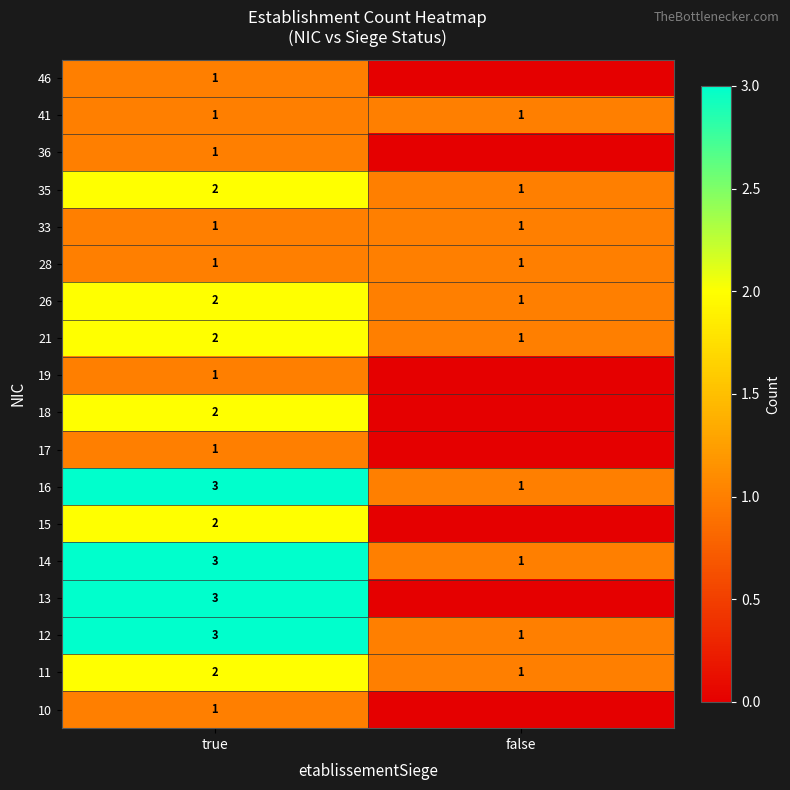

What is the sum of the 16 values at false and true?

4